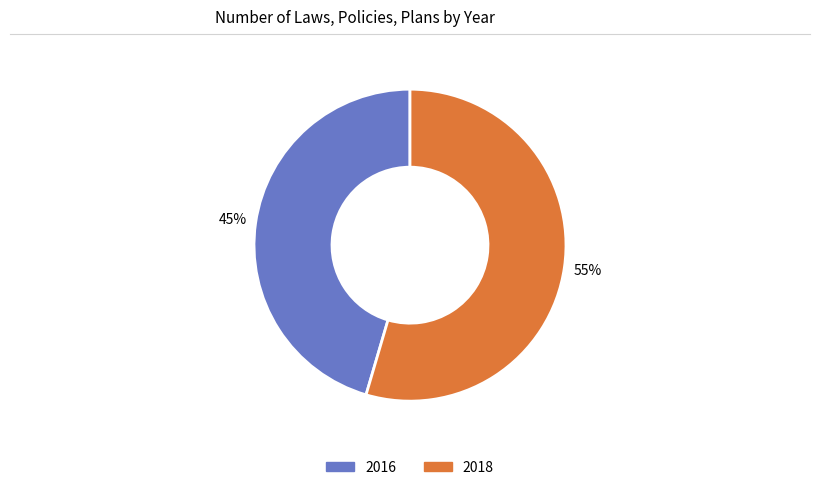

Is it true that 2016 is 36% of the pie?

False